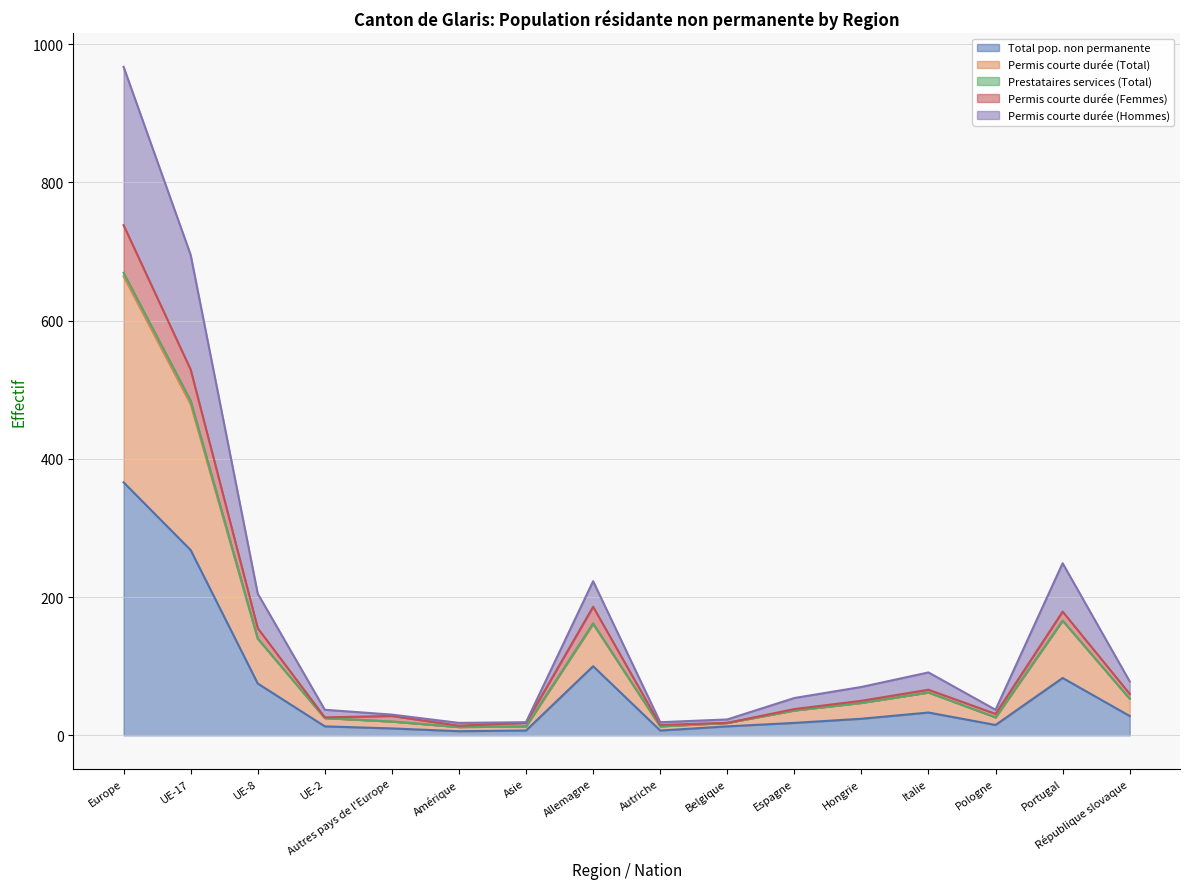

The value of Total pop. non permanente at Allemagne is 34. True or false?

False